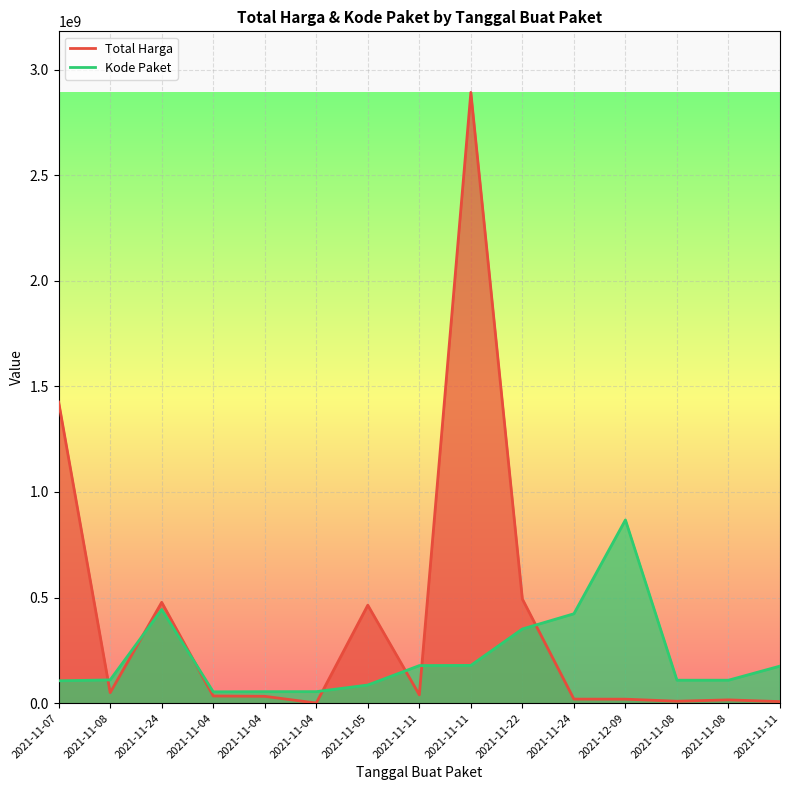

Which category has the lowest value across all series?

2021-11-04